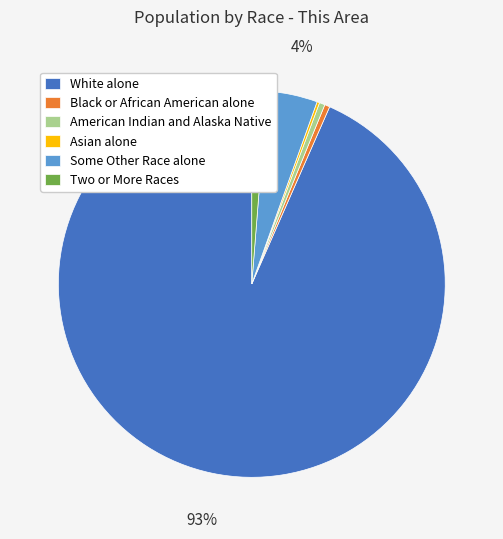

The Black or African American alone slice represents 0% of the pie. True or false?

True